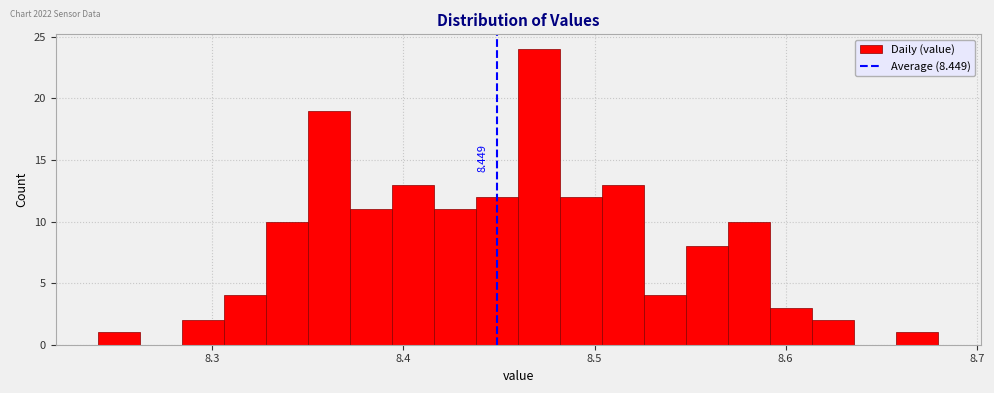

Around what value on the x-axis is the tallest bar? Give the approximate position of its centre, as read against the axis.

8.47